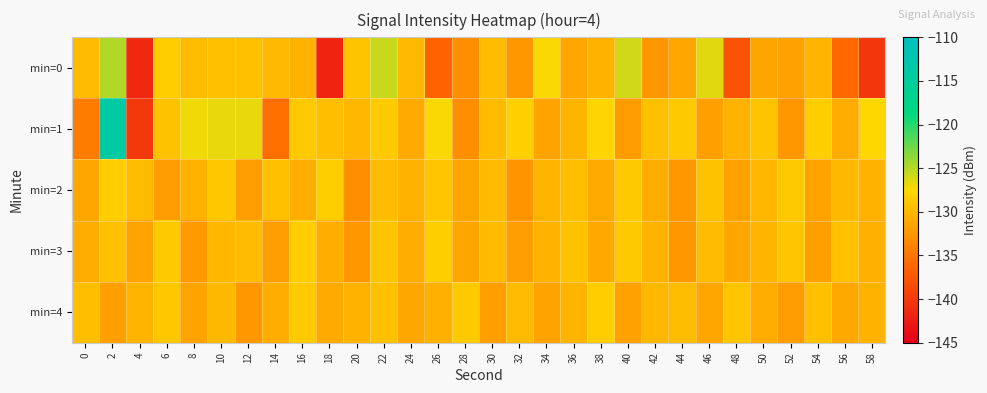

Count the number of categories in the chart.

30